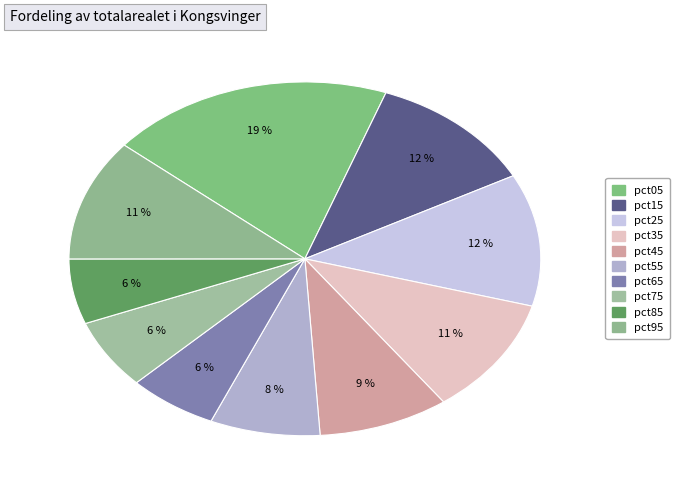

Count the number of slices in the pie.

10